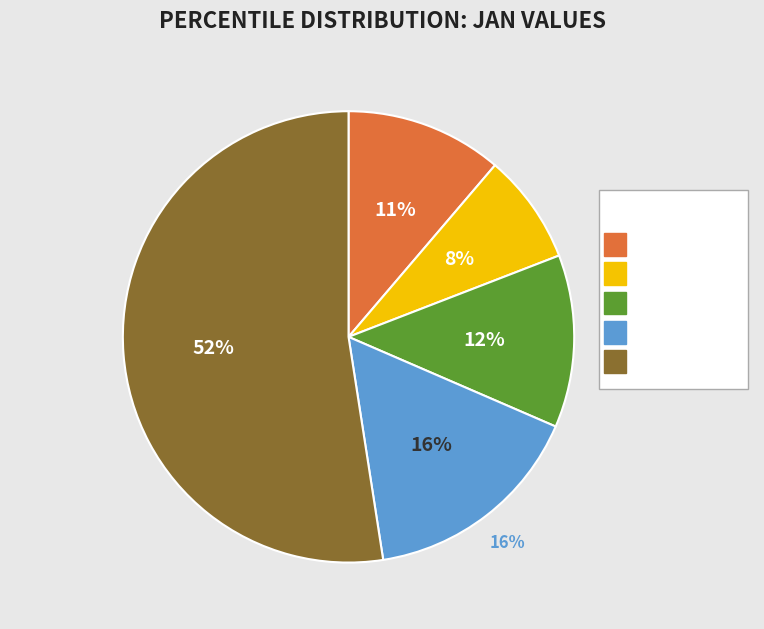

The pct55 slice represents 14% of the pie. True or false?

False